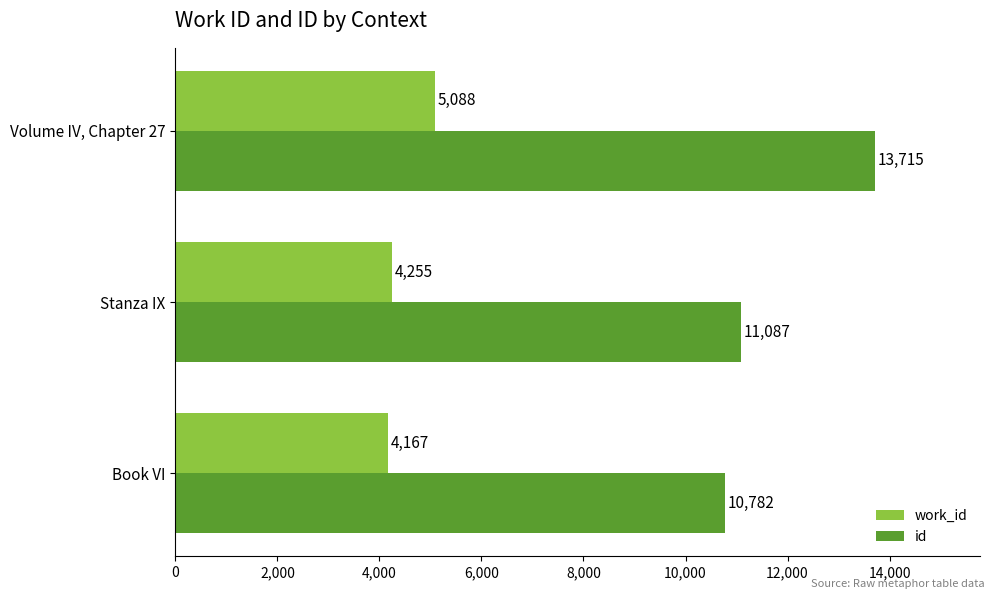

Which series has the largest total across all categories?

id